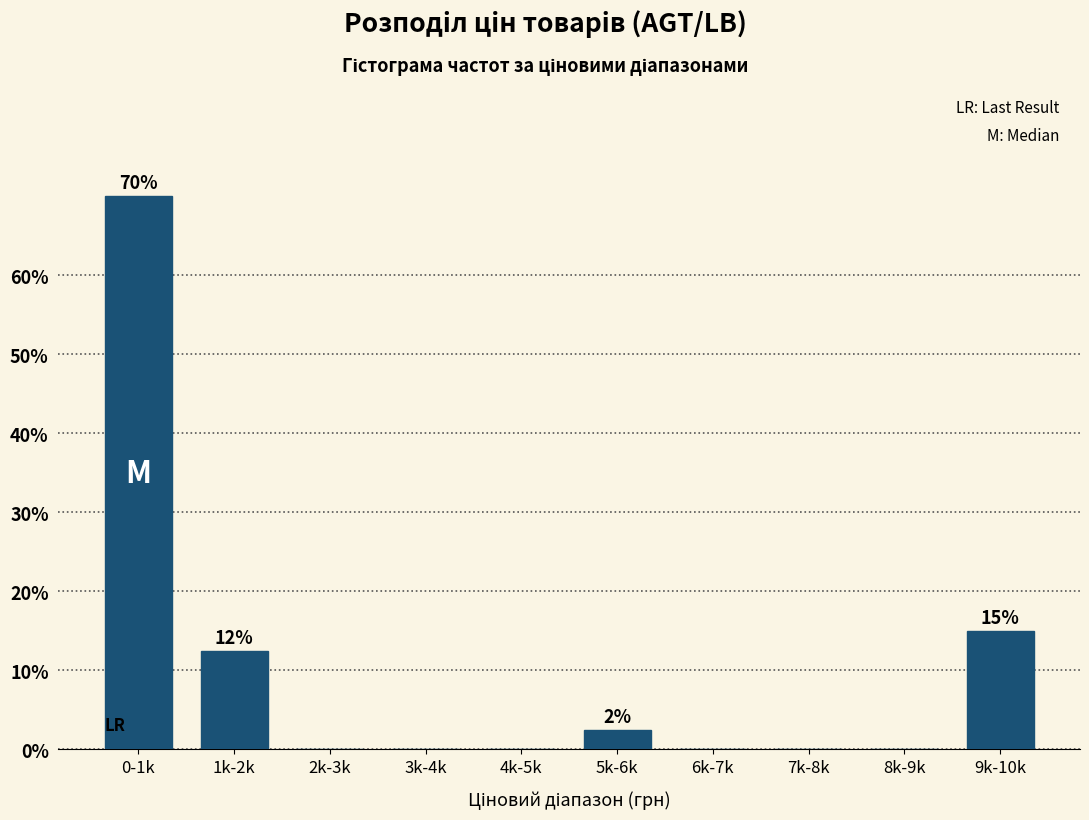

Reading left to right, extract all data points from this chart.

0-1k=70.0	1k-2k=12.5	2k-3k=0.0	3k-4k=0.0	4k-5k=0.0	5k-6k=2.5	6k-7k=0.0	7k-8k=0.0	8k-9k=0.0	9k-10k=15.0